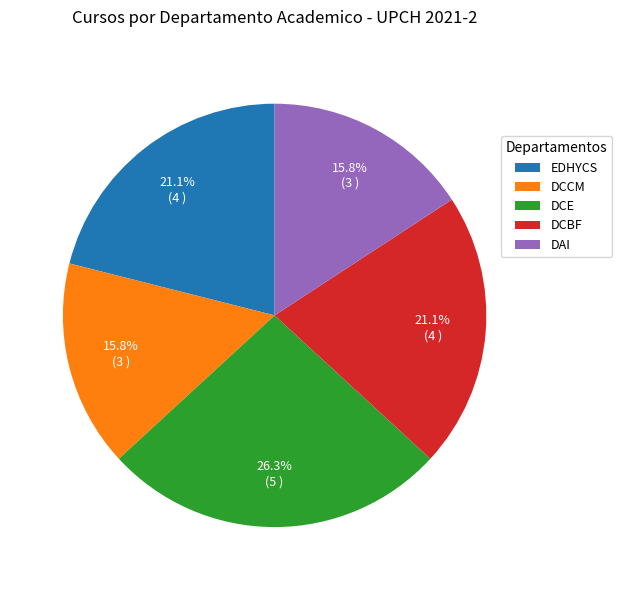

Between DAI and DCE, which is larger?

DCE